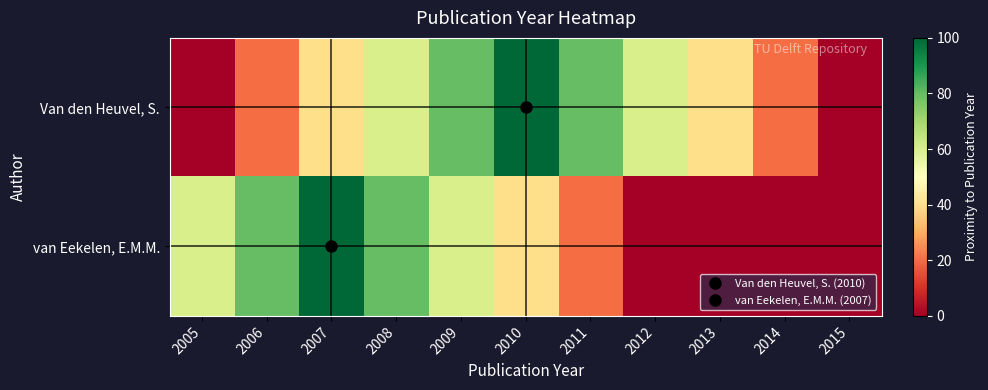

At how many categories does at least one series exceed 98?

2